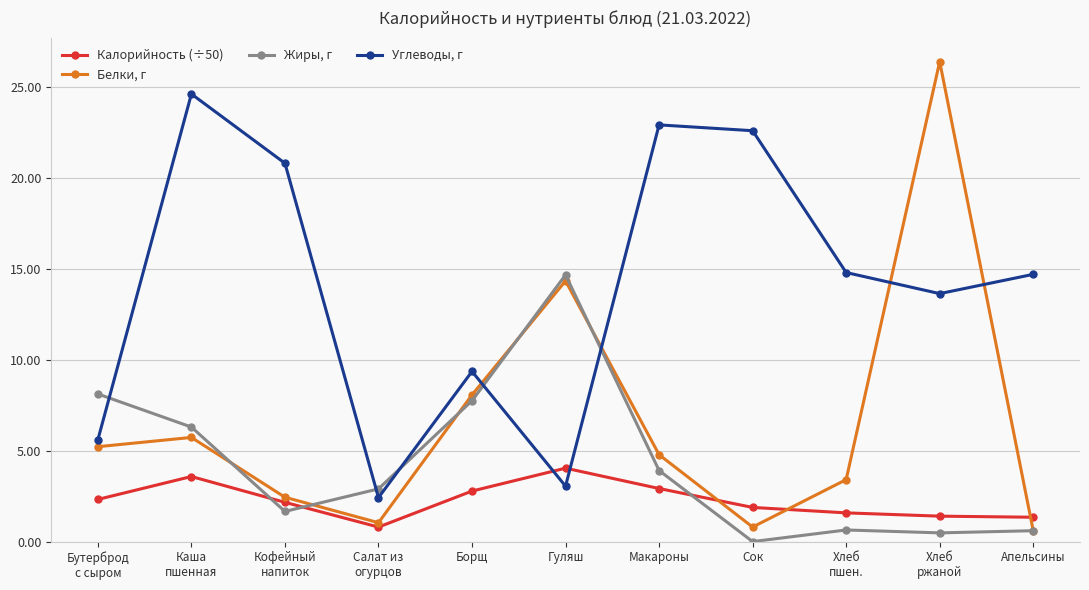

Is this an area chart (filled region under the line)?

No